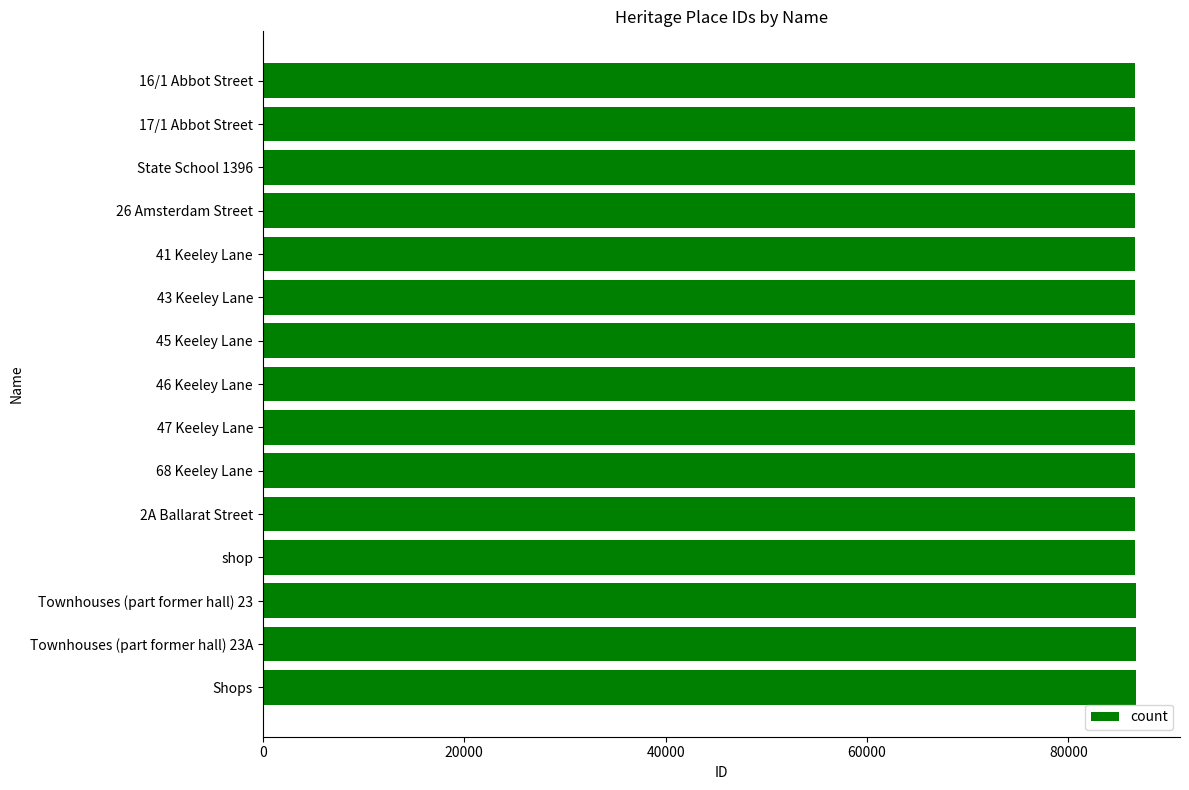

Is it true that the value at 26 Amsterdam Street is 86589?

True